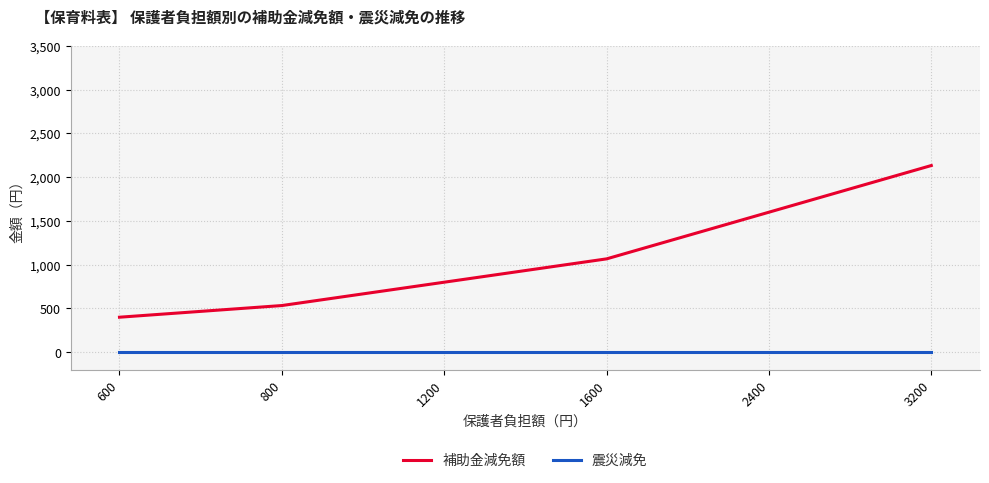

What is the sum of all 補助金減免額 values?

6533.3